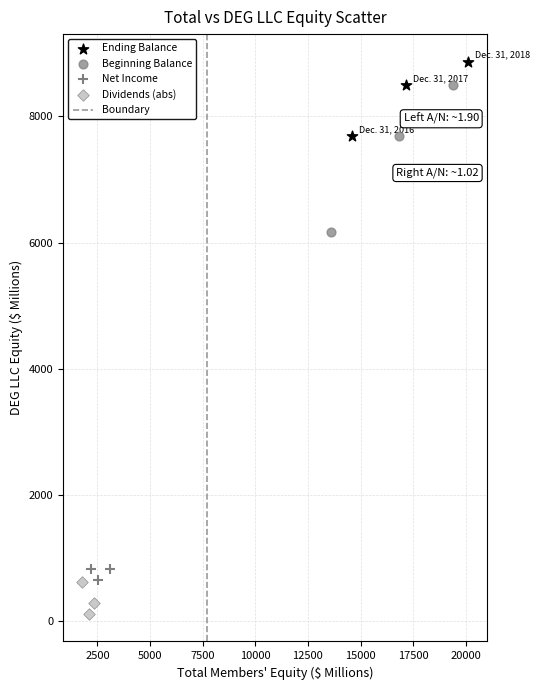

Which series has the largest Y range (max minus min)?

Beginning Balance